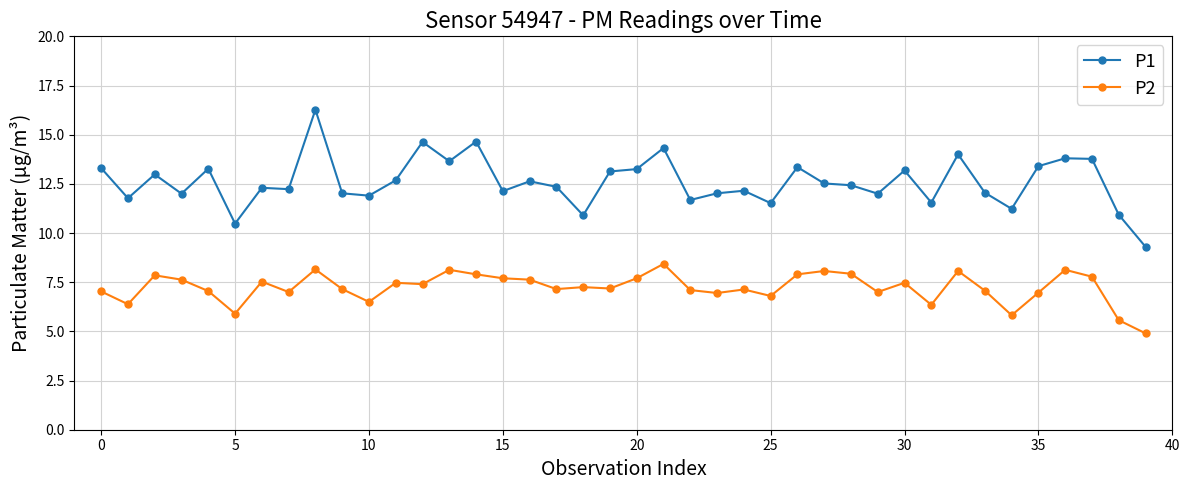

Which series has the widest spread of values?

P1